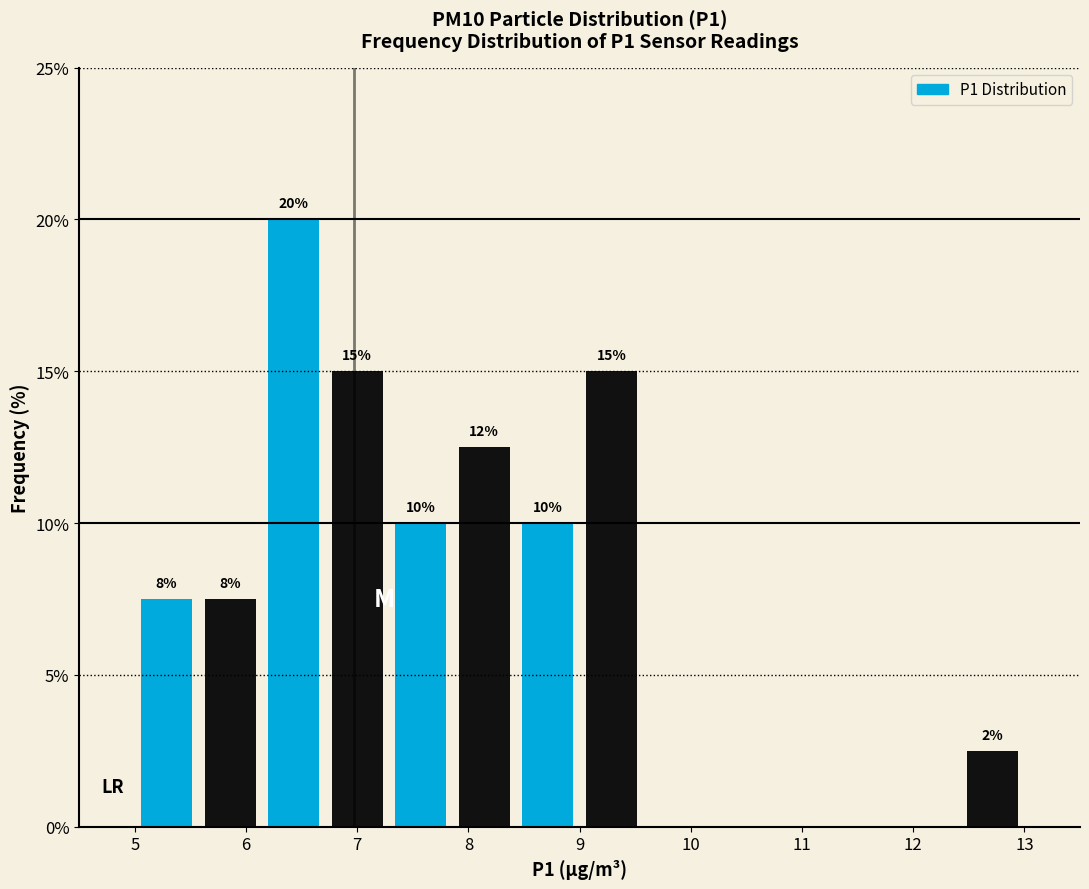

Over which range of the x-axis is the bar tallest?

6.1 to 6.7